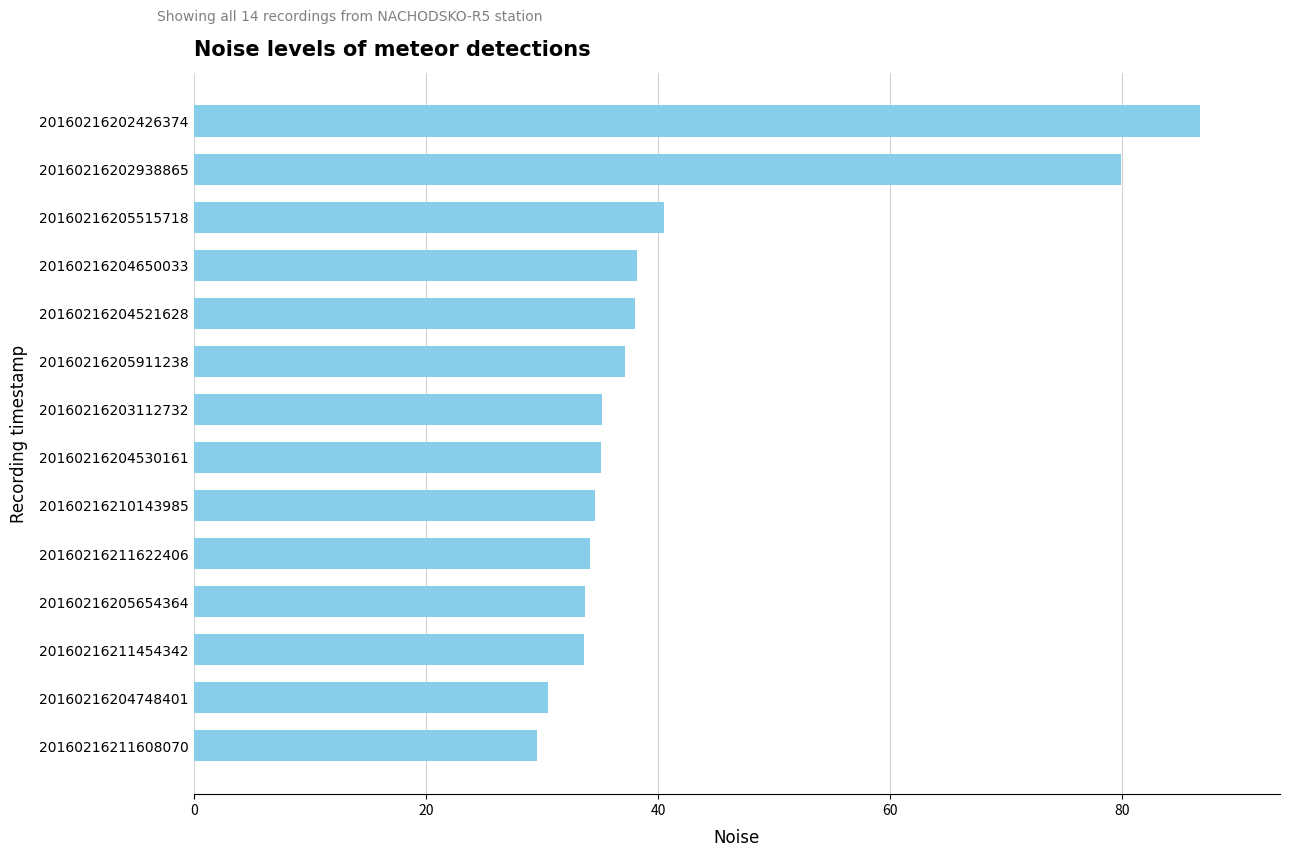

At which label is the value closest to 58?

20160216205515718